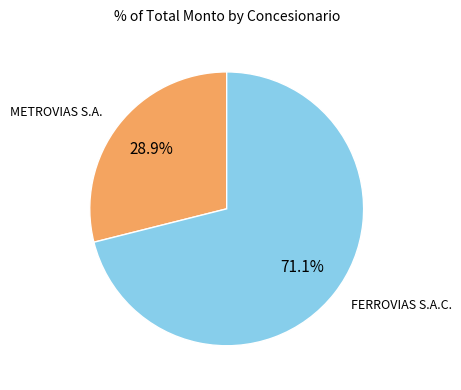

To the nearest percent, what is the difference between the largest and smallest slice percentages?

42%